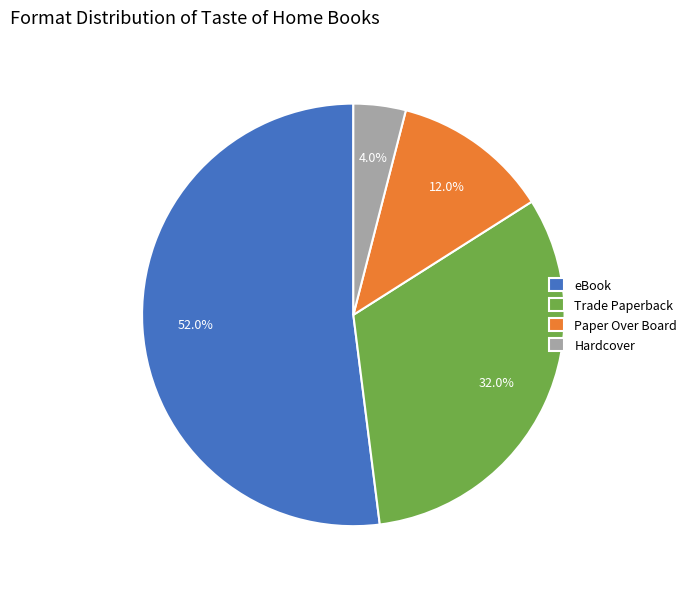

How many segments does this pie chart have?

4